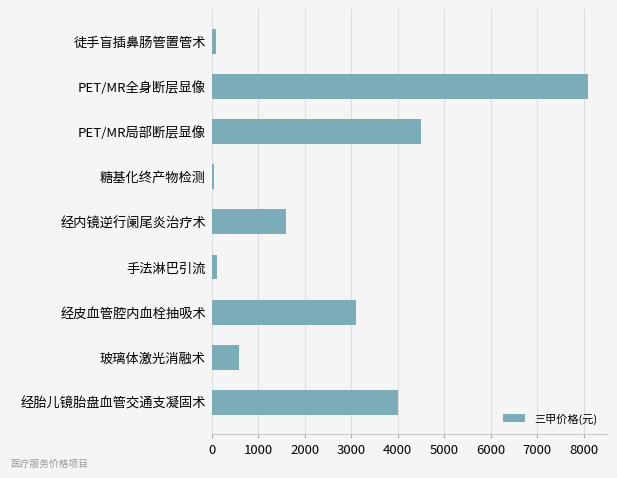

What is the difference between the values at 经内镜逆行阑尾炎治疗术 and 经胎儿镜胎盘血管交通支凝固术?

2400